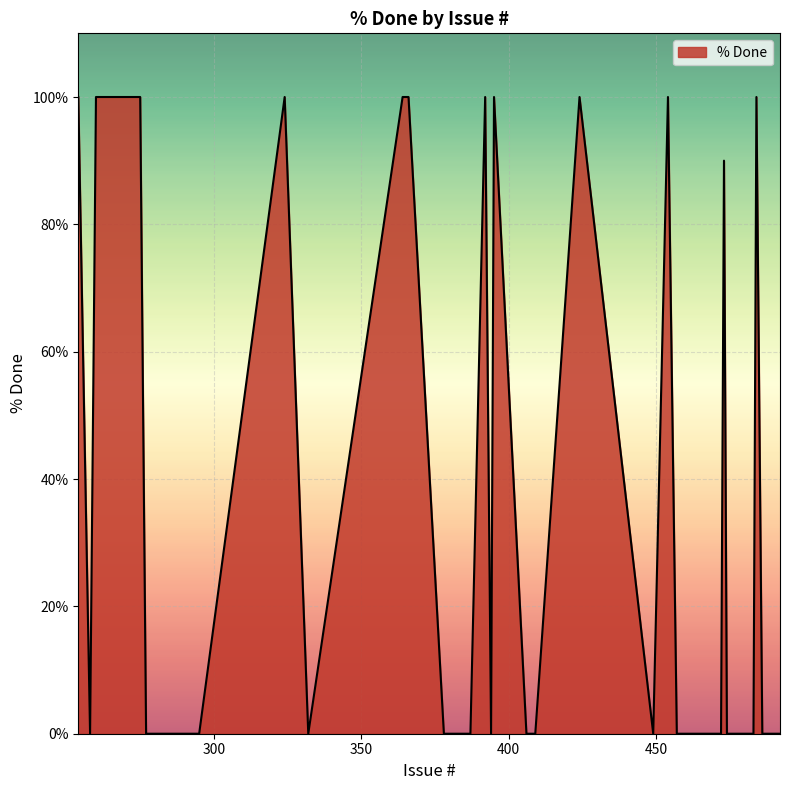

What is the sum of all values?

1490